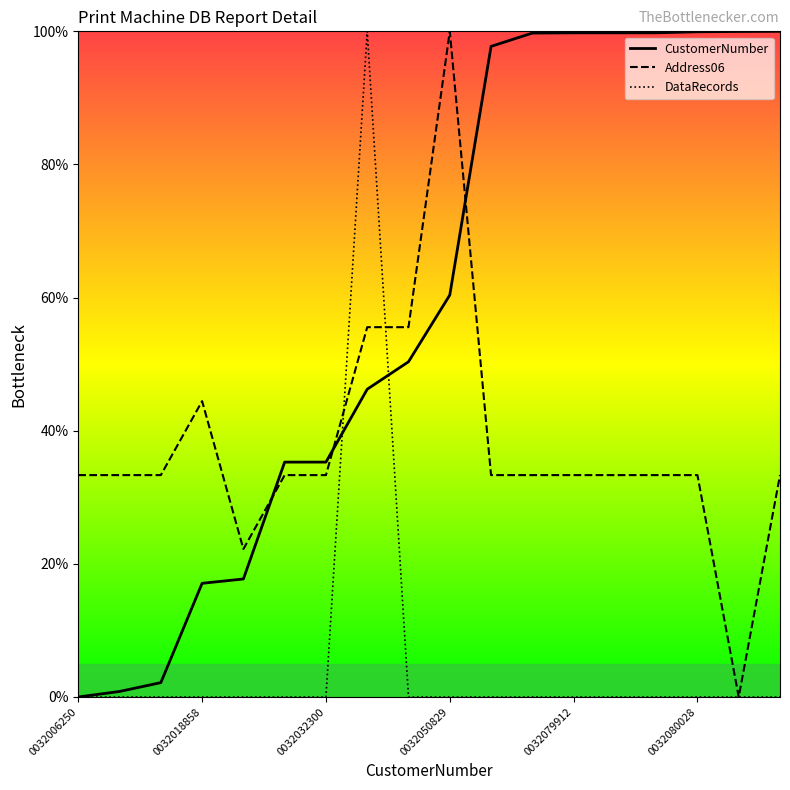

Rank the series by their average value, from lowest to highest.

DataRecords, Address06, CustomerNumber